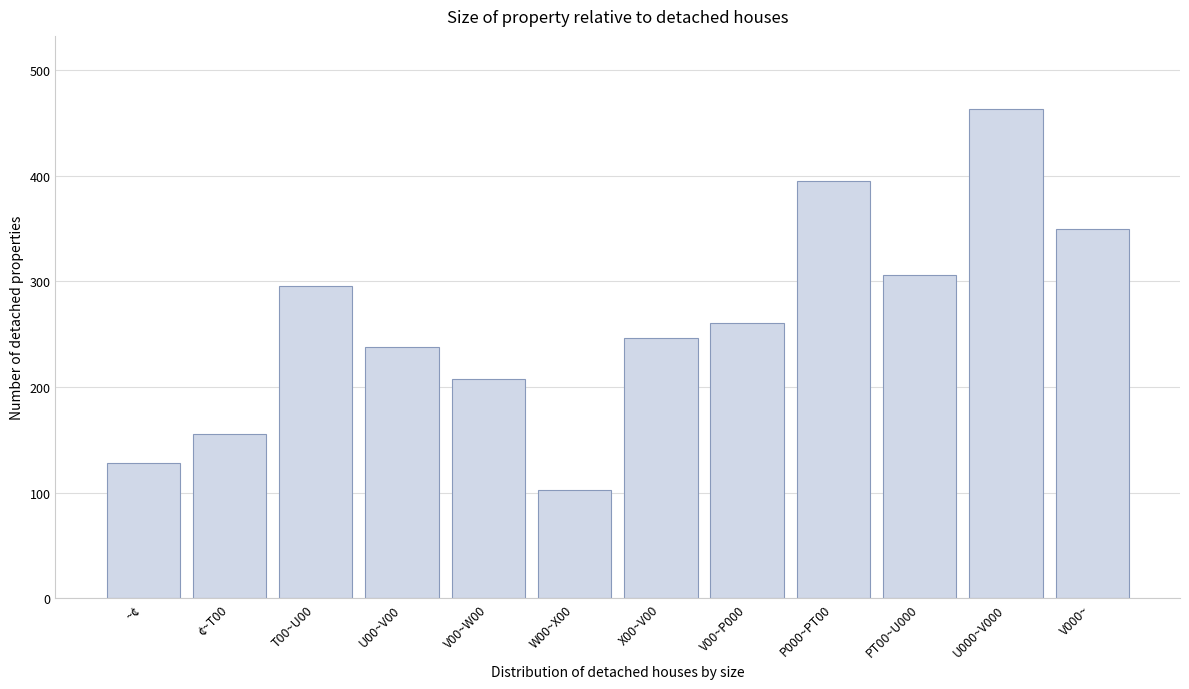

Reading left to right, list all the values displayed in this chart.

128	156	296	238	208	103	246	261	395	306	463	350